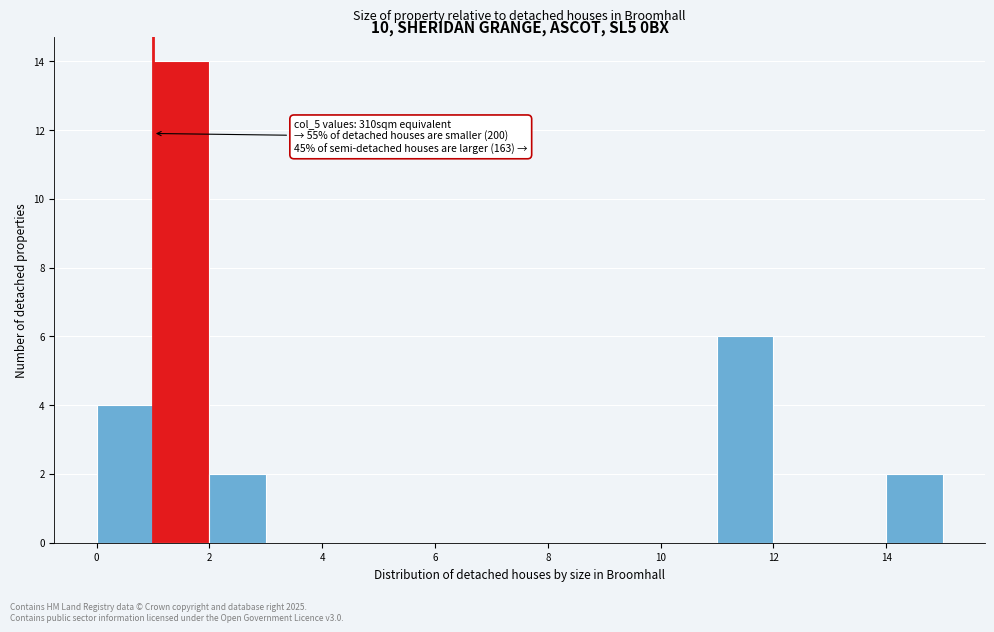

Over which range of the x-axis is the bar tallest?

1 to 2